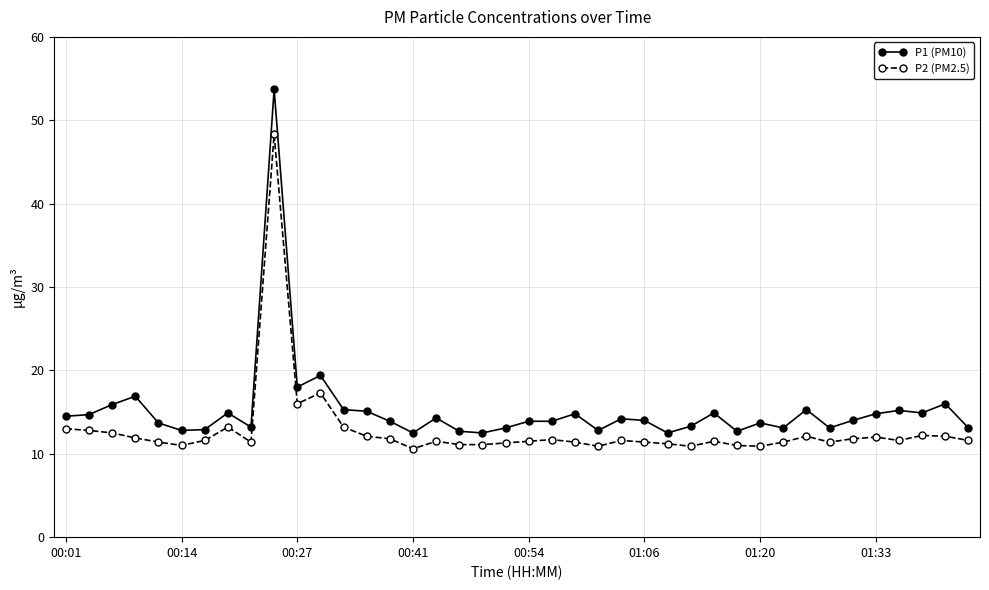

Rank the series by their average value, from lowest to highest.

P2 (PM2.5), P1 (PM10)